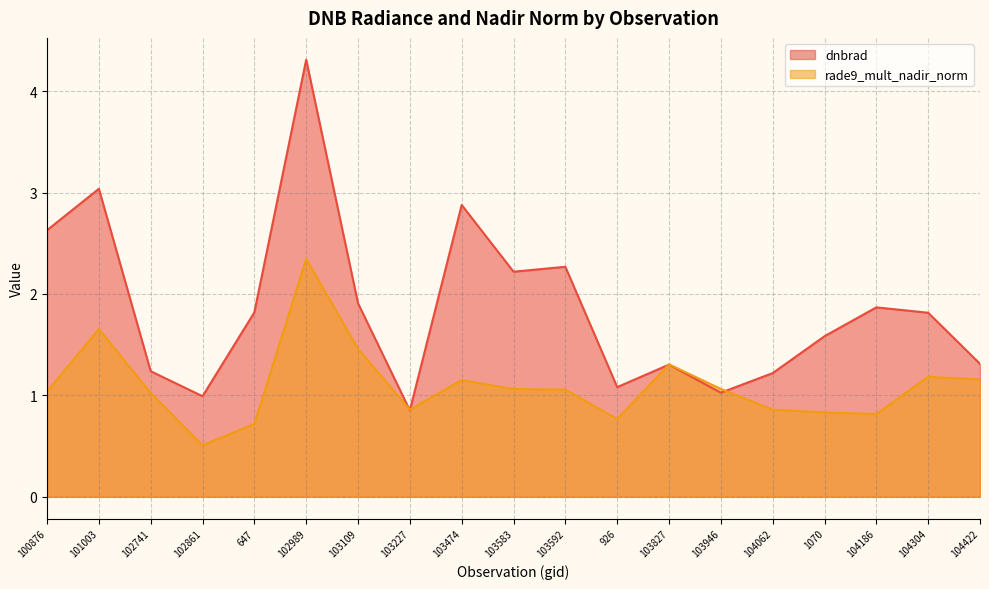

Is the value of dnbrad at 103946 greater than the value of rade9_mult_nadir_norm at 103583?

No